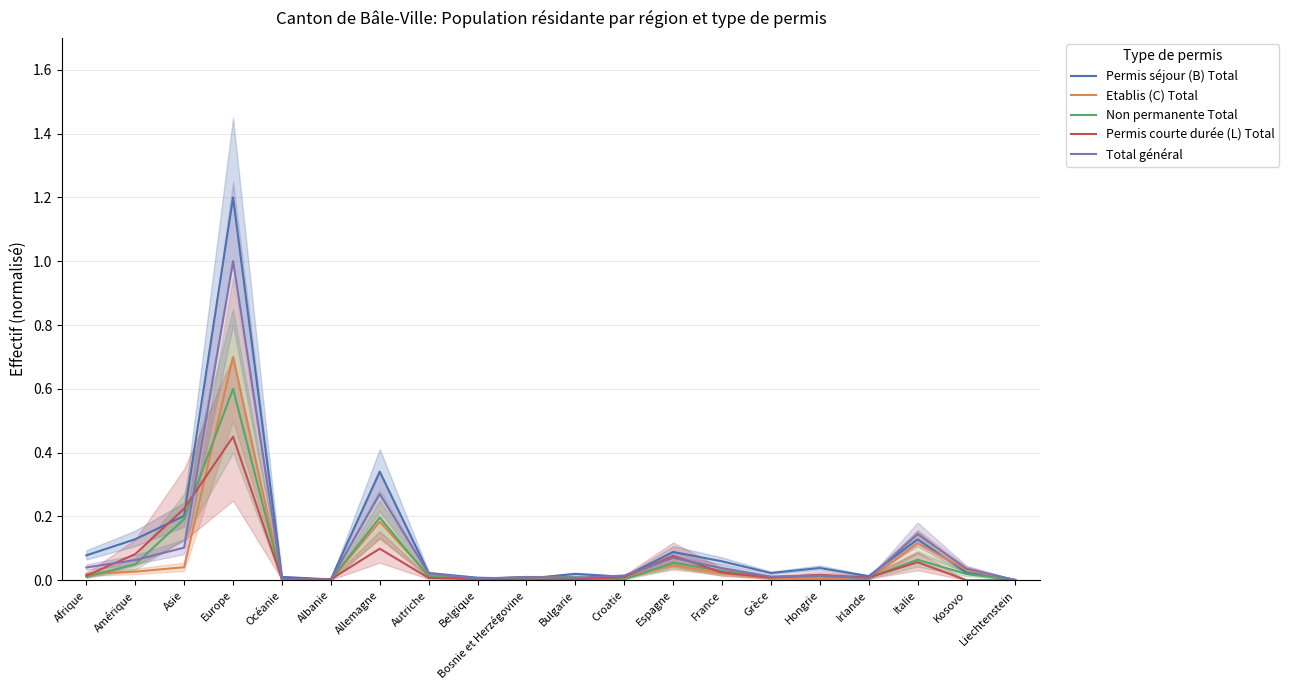

What is the label of the 17th point from the left?

Irlande